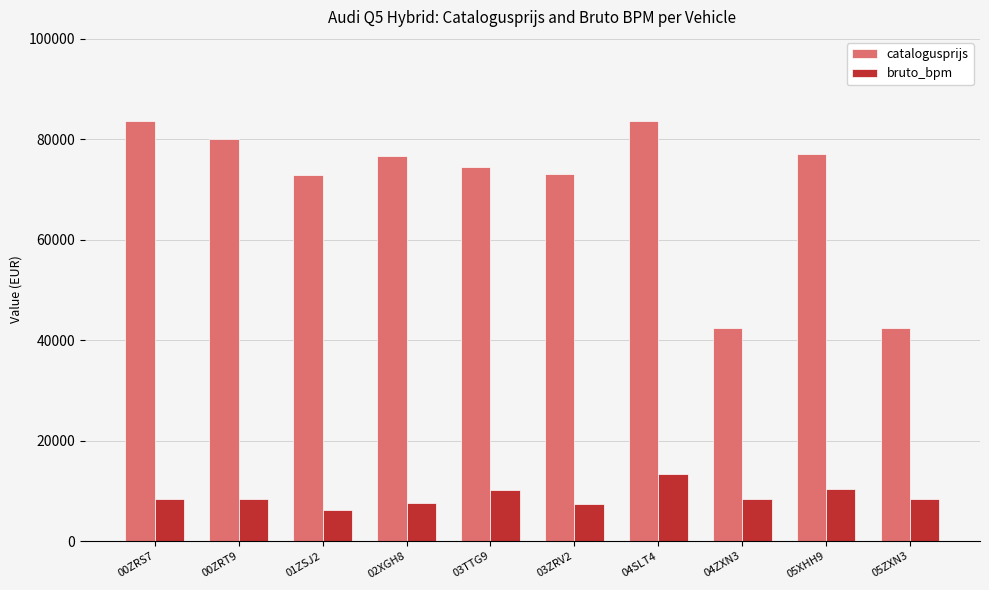

The value of bruto_bpm at 05XHH9 is 3069. True or false?

False